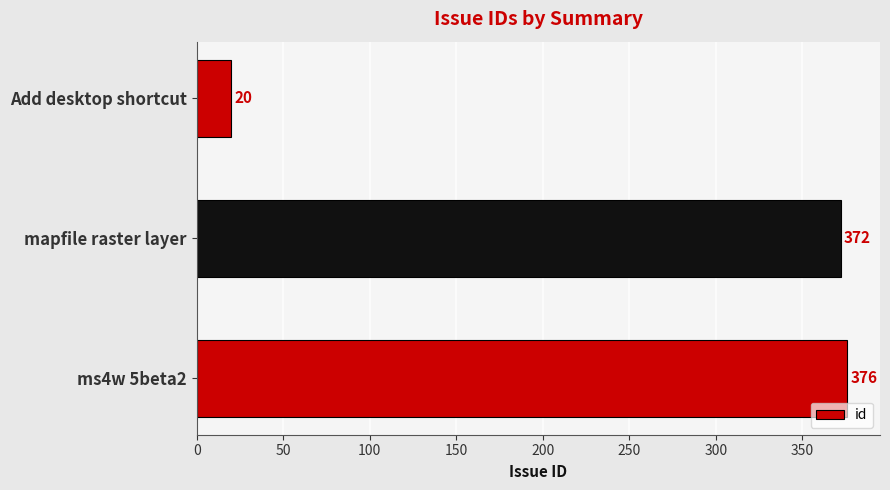

What is the difference between the values at mapfile raster layer and Add desktop shortcut?

352